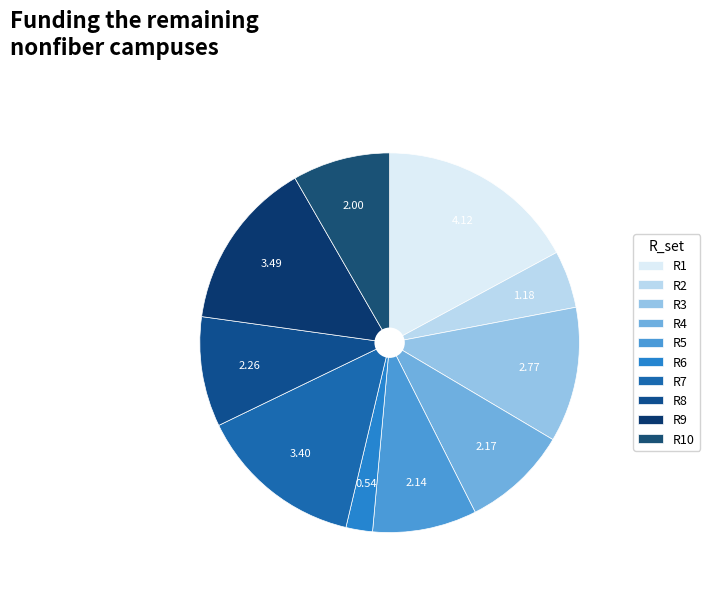

What is the smallest slice in the pie chart?

R6